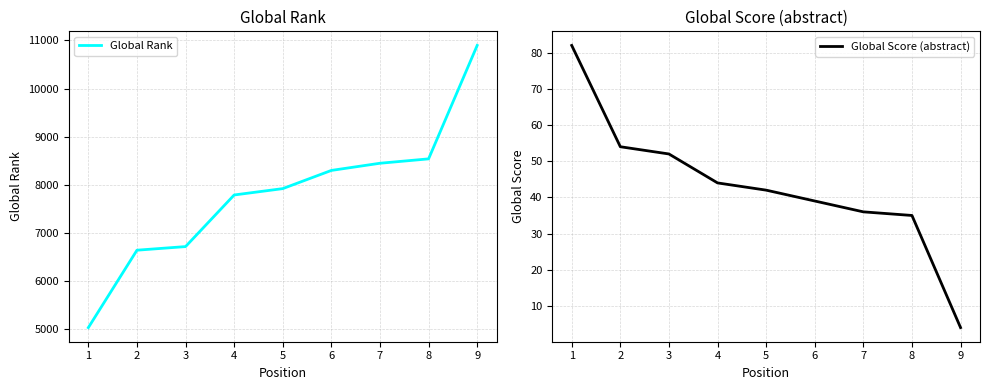

What is the maximum value for Global Rank?

10896